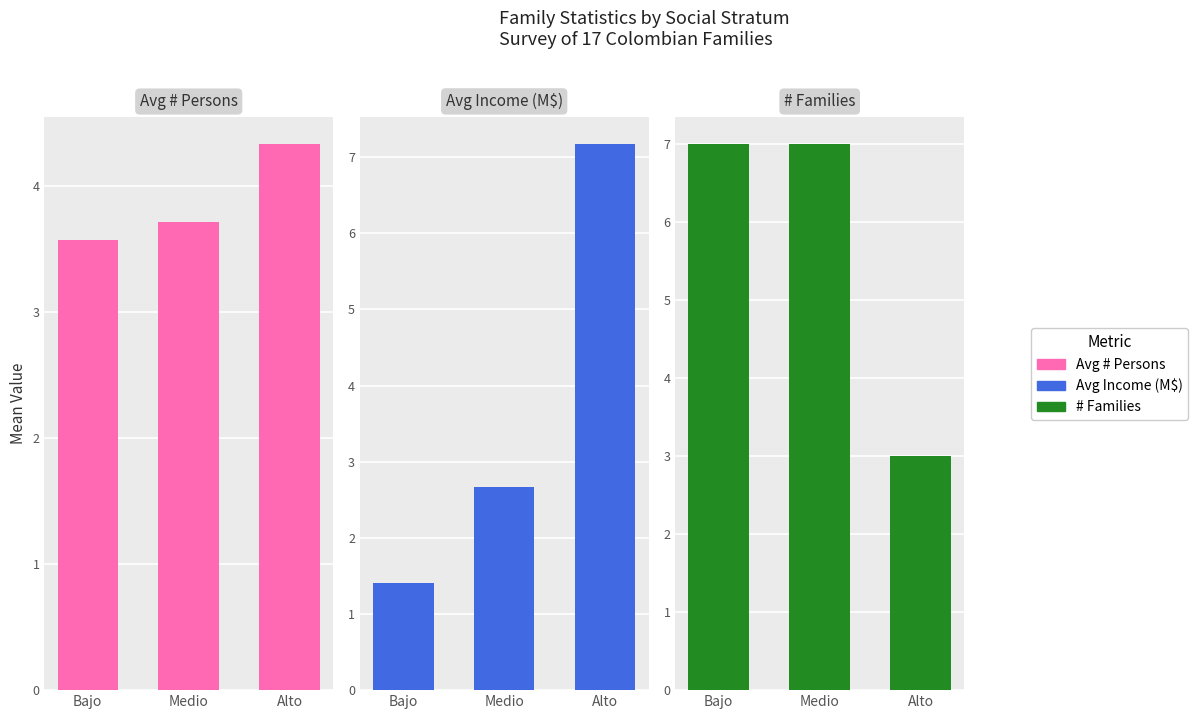

Rank the series at Alto from highest to lowest value.

Avg Income (M$), Avg # Persons, # Families